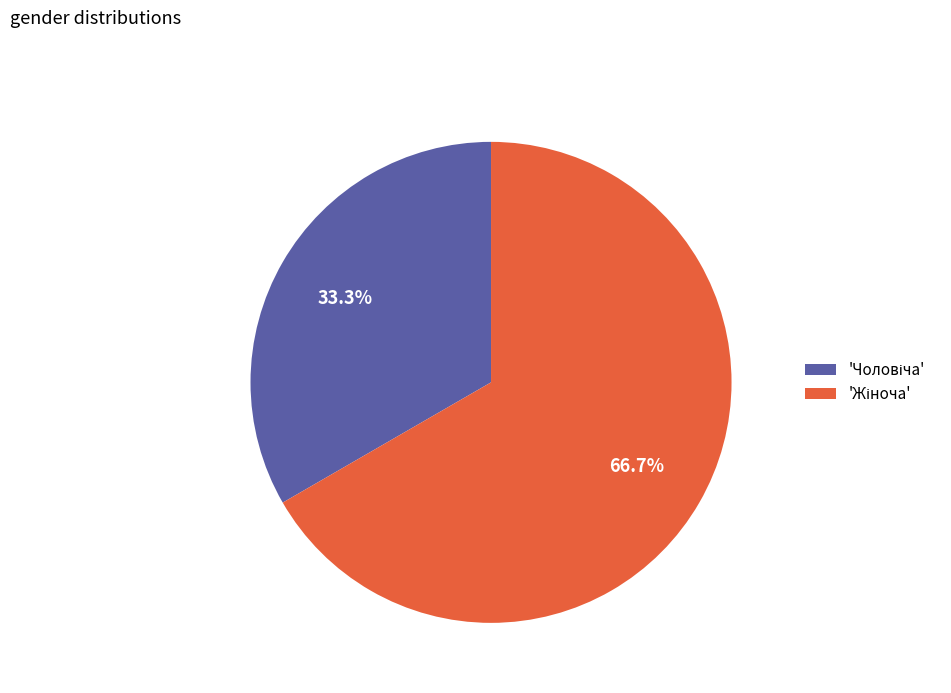

Does any single category account for the majority?

Yes